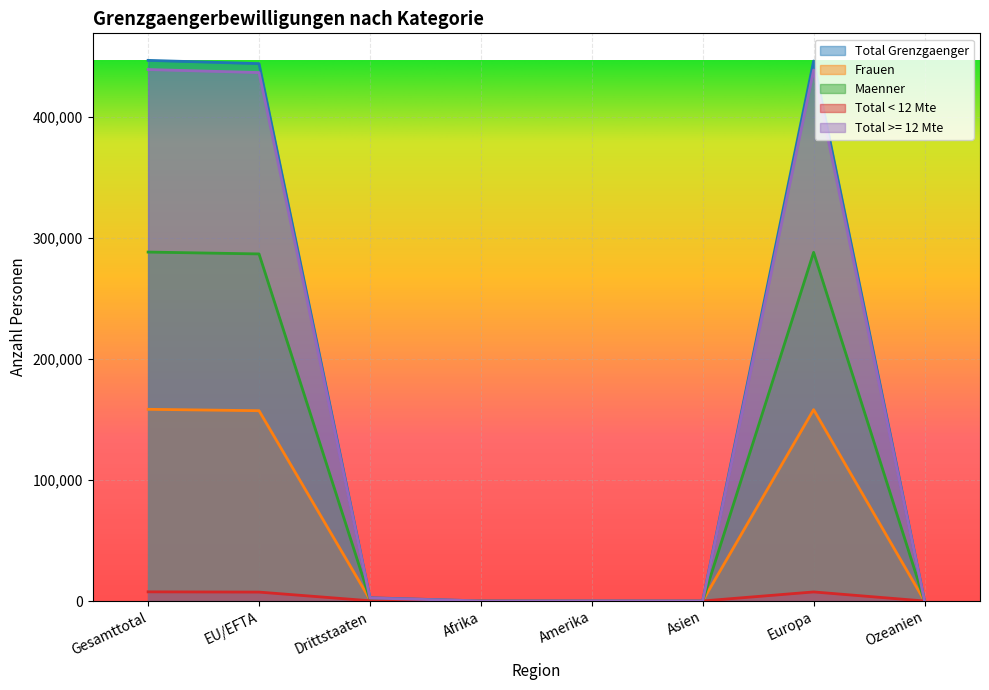

In Total Grenzgaenger, how many points are higher than both neighbors (excluding endpoints)?

2